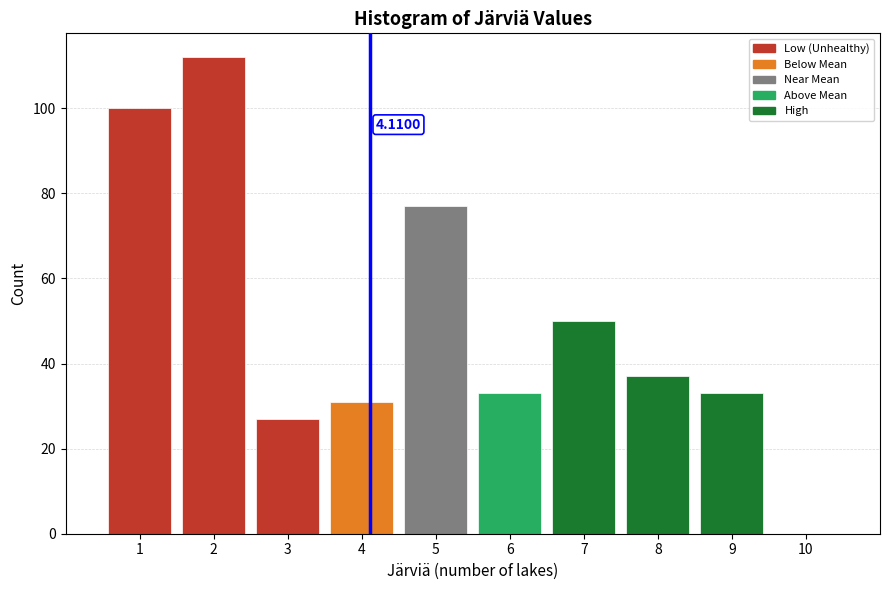

Which range on the x-axis has the tallest bar?

1.5 to 2.5